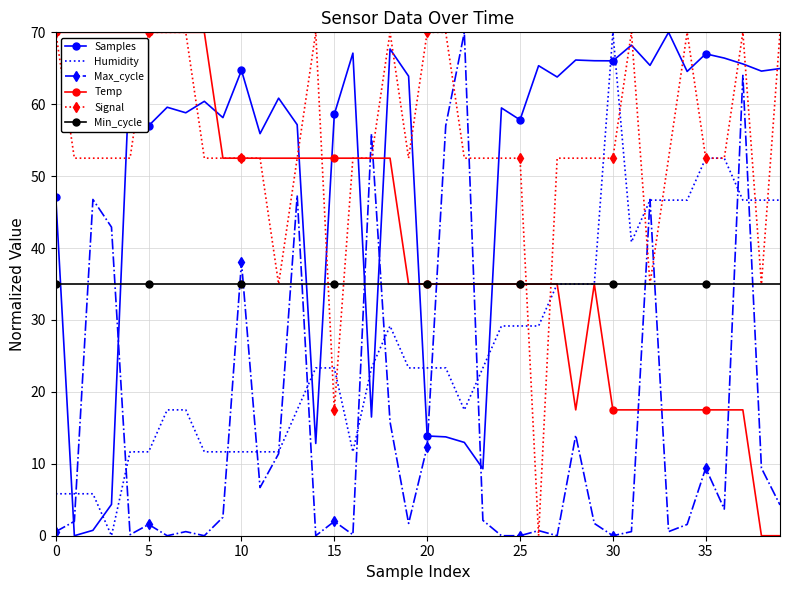

True or false: Min_cycle and Samples cross at least once.

True